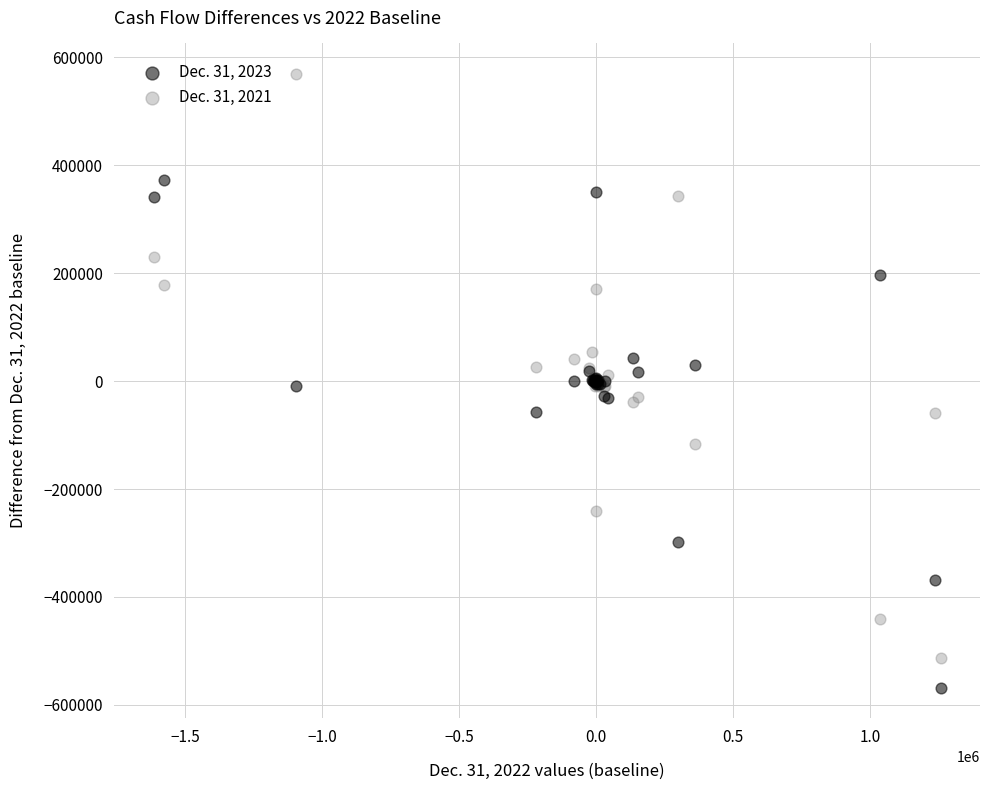

Which series has the largest Y range (max minus min)?

Dec. 31, 2021